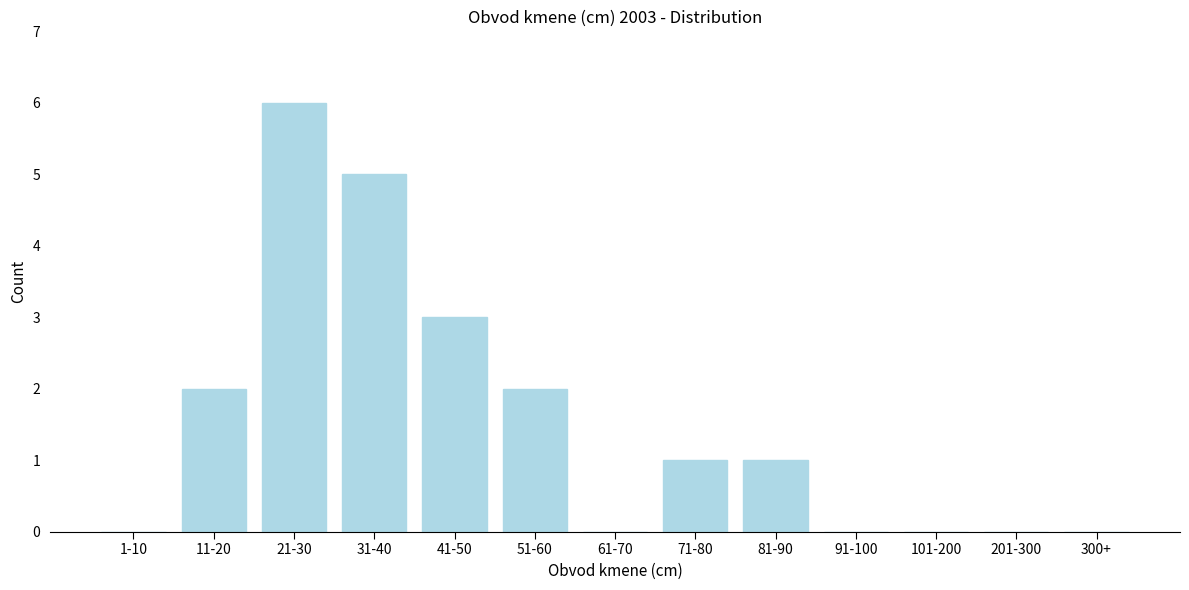

Reading left to right, extract all data points from this chart.

1-10=0	11-20=2	21-30=6	31-40=5	41-50=3	51-60=2	61-70=0	71-80=1	81-90=1	91-100=0	101-200=0	201-300=0	300+=0